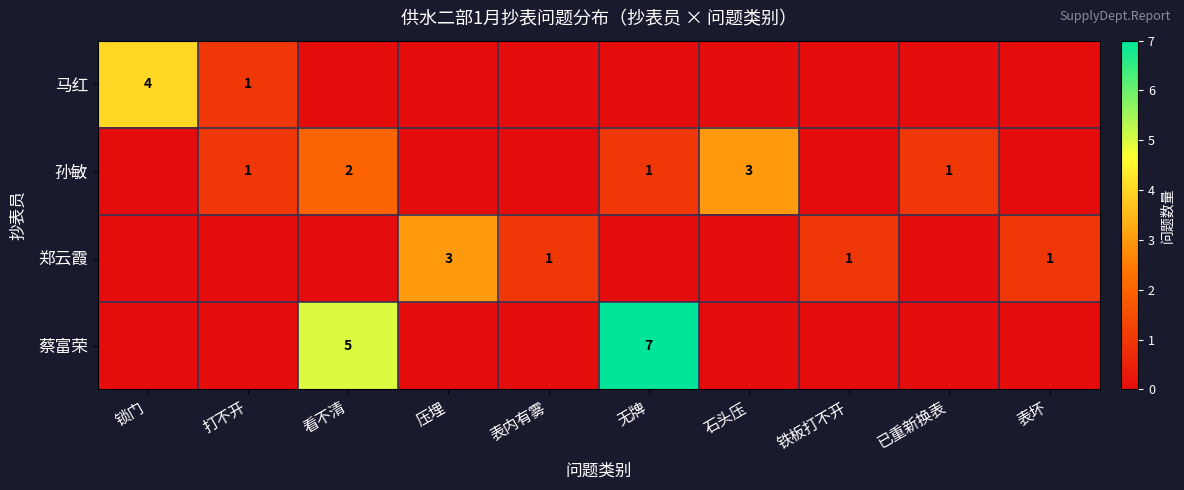

Which series has the widest spread of values?

蔡富荣